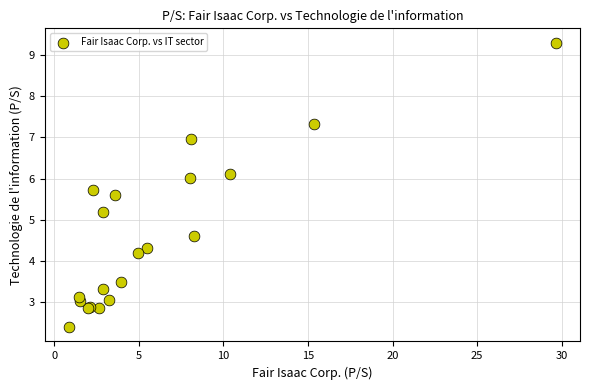

What Y value in the scatter plot is closest to 5?

5.2